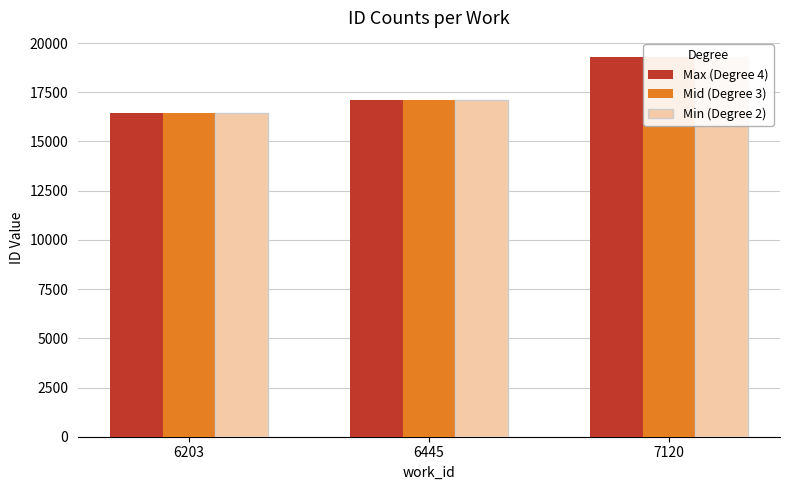

Rank the series at 6445 from lowest to highest value.

Min (Degree 2), Mid (Degree 3), Max (Degree 4)